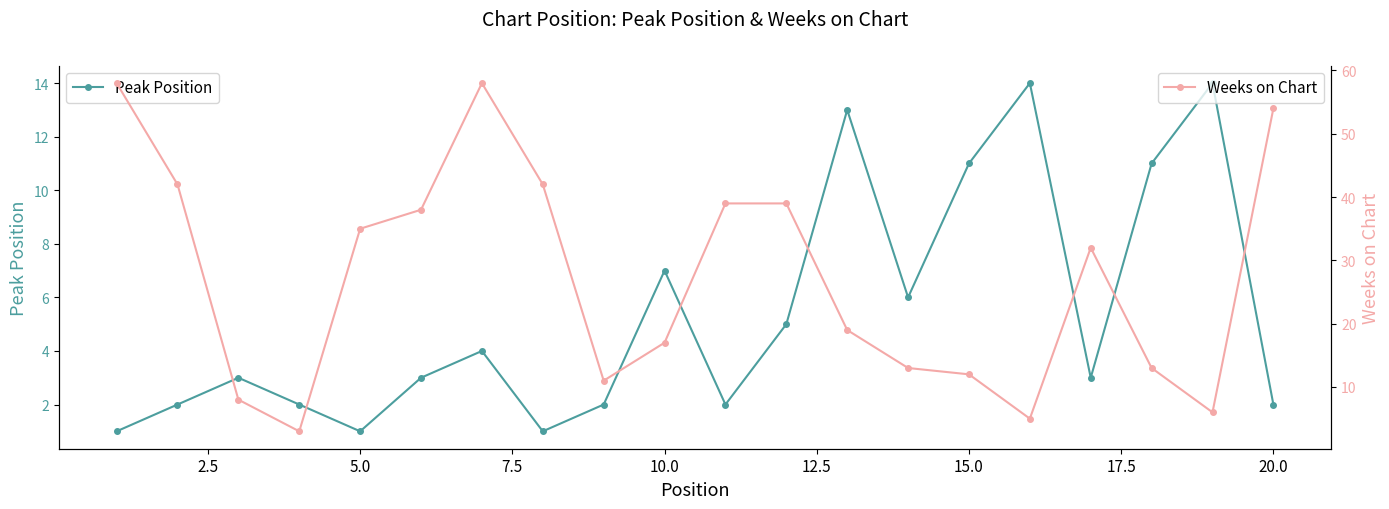

What is the minimum value for Weeks on Chart?

3